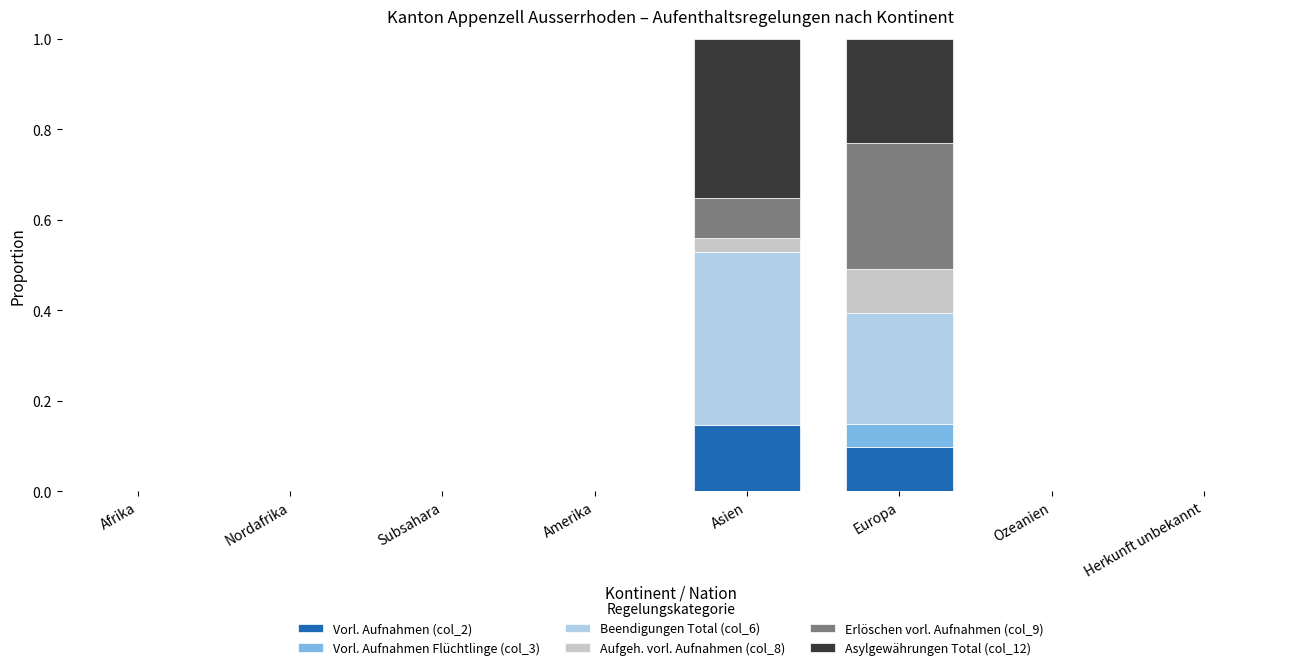

How many series are shown in this chart?

6